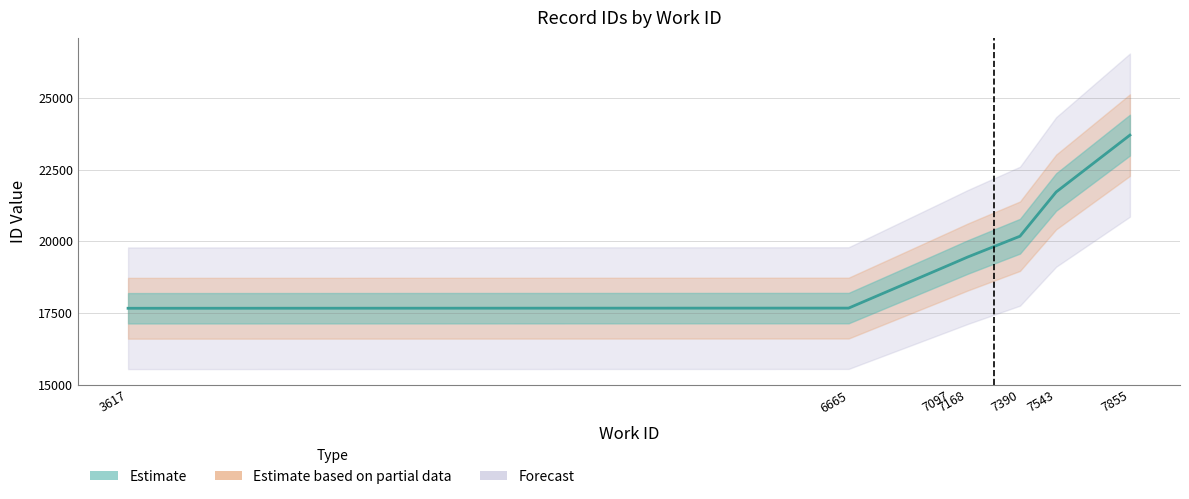

Rank the categories by value from highest to lowest.

7855, 7543, 7390, 7168, 7097, 6665, 3617